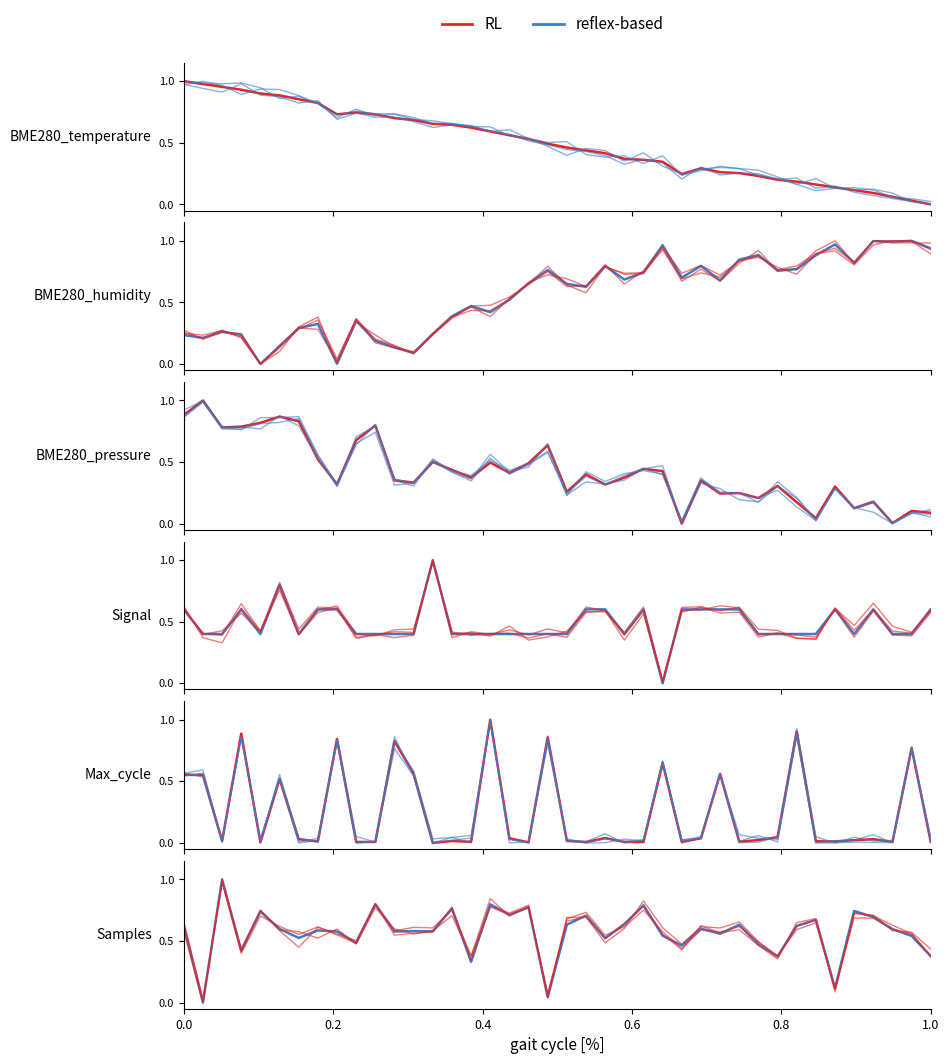

Reading left to right, what are all the values shown in this chart?

BME280_temperature: 1.0	1.0	1.0	0.9	0.9	0.9	0.9	0.8	0.7	0.8	0.7	0.7	0.7	0.7	0.7	0.6	0.6	0.6	0.5	0.5	0.5	0.4	0.4	0.4	0.3	0.4	0.2	0.3	0.3	0.3	0.3	0.2	0.2	0.2	0.1	0.1	0.1	0.1	0.0	0.0
BME280_humidity: 0.3	0.2	0.3	0.2	0.0	0.1	0.3	0.4	0.0	0.4	0.2	0.2	0.1	0.2	0.4	0.5	0.5	0.5	0.6	0.8	0.6	0.6	0.8	0.6	0.8	1.0	0.7	0.8	0.7	0.8	0.9	0.8	0.8	0.9	0.9	0.8	1.0	1.0	1.0	1.0
BME280_pressure: 0.9	1.0	0.8	0.8	0.8	0.8	0.9	0.6	0.3	0.6	0.8	0.4	0.3	0.5	0.4	0.3	0.5	0.4	0.5	0.6	0.2	0.4	0.3	0.4	0.4	0.4	0.0	0.4	0.3	0.2	0.2	0.3	0.1	0.0	0.3	0.1	0.1	0.0	0.1	0.1
Signal: 0.6	0.4	0.3	0.6	0.4	0.8	0.4	0.6	0.6	0.4	0.4	0.4	0.4	1.0	0.4	0.4	0.4	0.5	0.4	0.4	0.4	0.6	0.6	0.4	0.6	0.0	0.6	0.6	0.6	0.6	0.4	0.4	0.4	0.4	0.6	0.4	0.6	0.4	0.4	0.6
Max_cycle: 0.6	0.5	0.0	0.9	0.0	0.5	0.0	0.0	0.8	0.0	0.0	0.9	0.5	0.0	0.0	0.1	1.0	0.0	0.0	0.8	0.0	0.0	0.1	0.0	0.0	0.7	0.0	0.0	0.6	0.1	0.0	0.0	0.9	0.0	0.0	0.0	0.0	0.0	0.8	0.0
Samples: 0.6	0.0	1.0	0.4	0.7	0.6	0.6	0.5	0.6	0.5	0.8	0.6	0.6	0.6	0.8	0.4	0.8	0.7	0.8	0.0	0.7	0.7	0.5	0.6	0.8	0.6	0.4	0.6	0.6	0.6	0.5	0.4	0.6	0.7	0.1	0.7	0.7	0.6	0.6	0.4